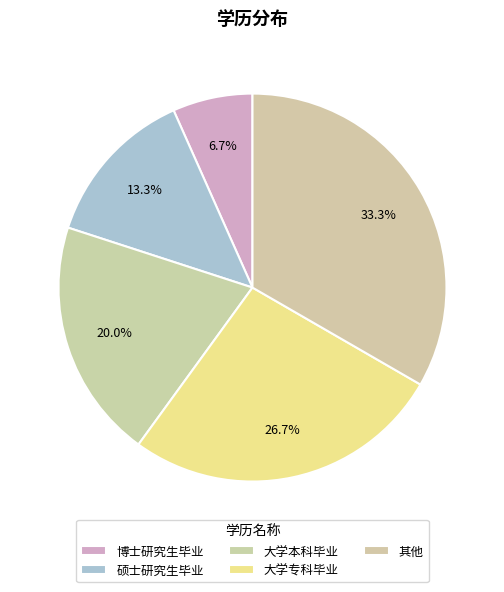

Is there any slice that represents more than half of the pie?

No